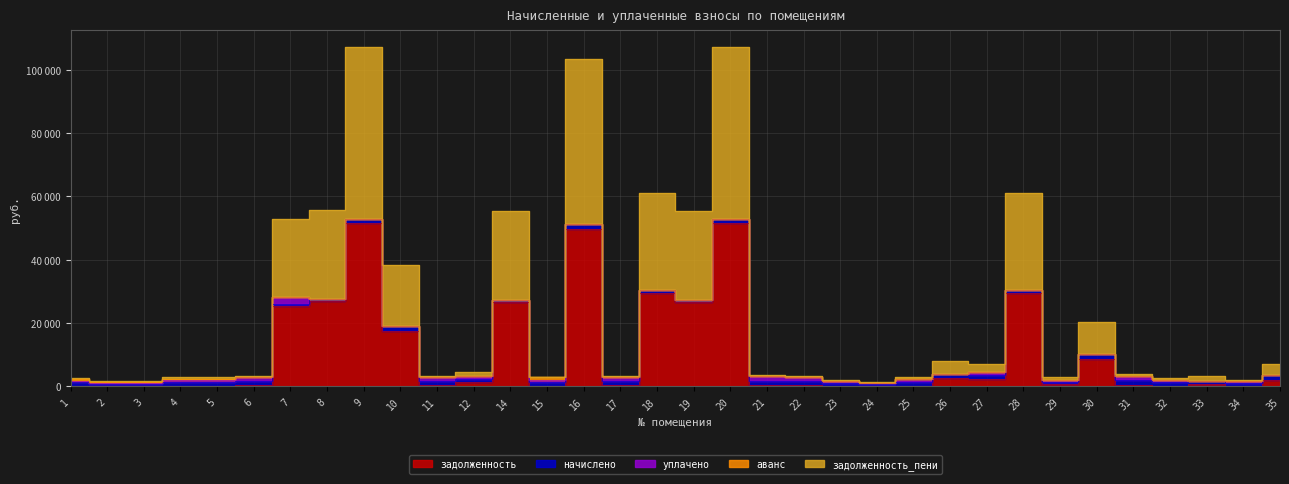

Rank the series at 35 from highest to lowest value.

задолженность_пени, задолженность, начислено, уплачено, аванс